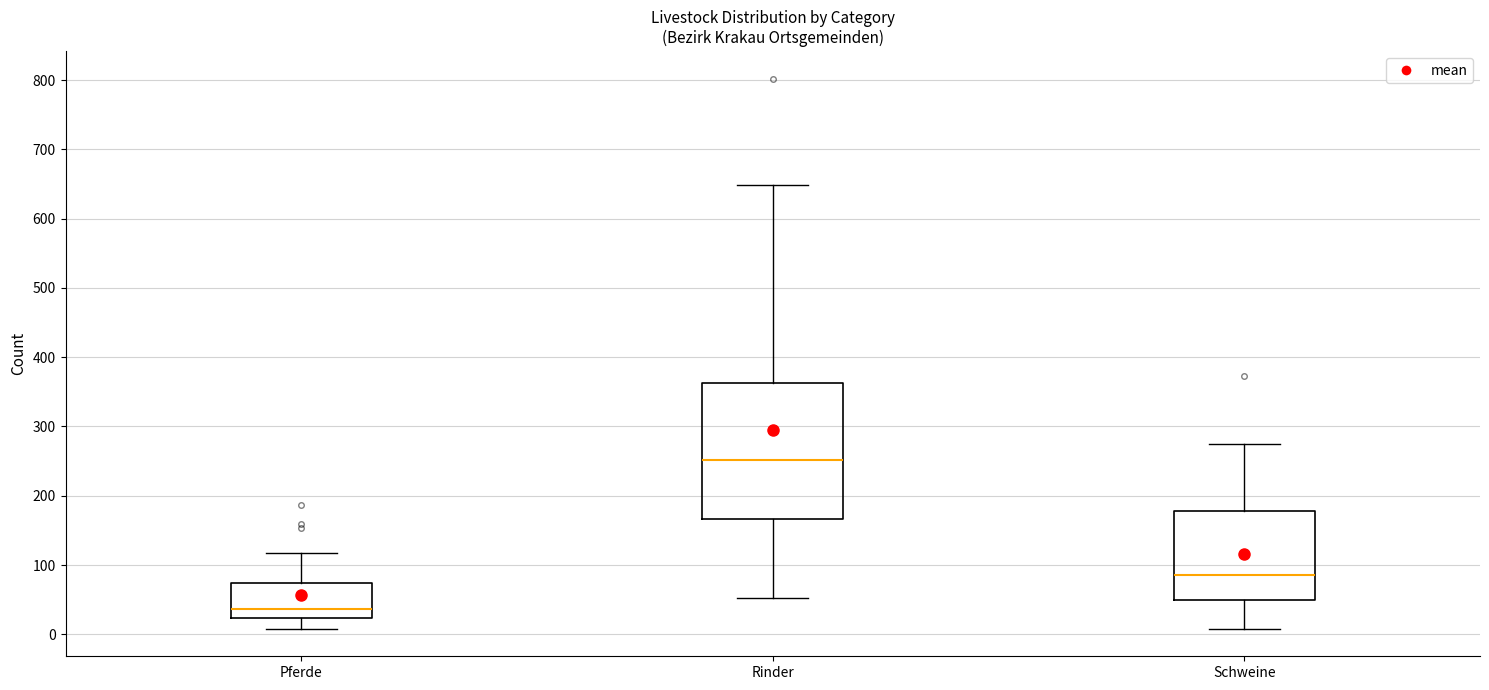

Where does the lower whisker of the box for Schweine end on the y-axis? The values are not printed on the chart, so give them approximately, as read against the axis.

10